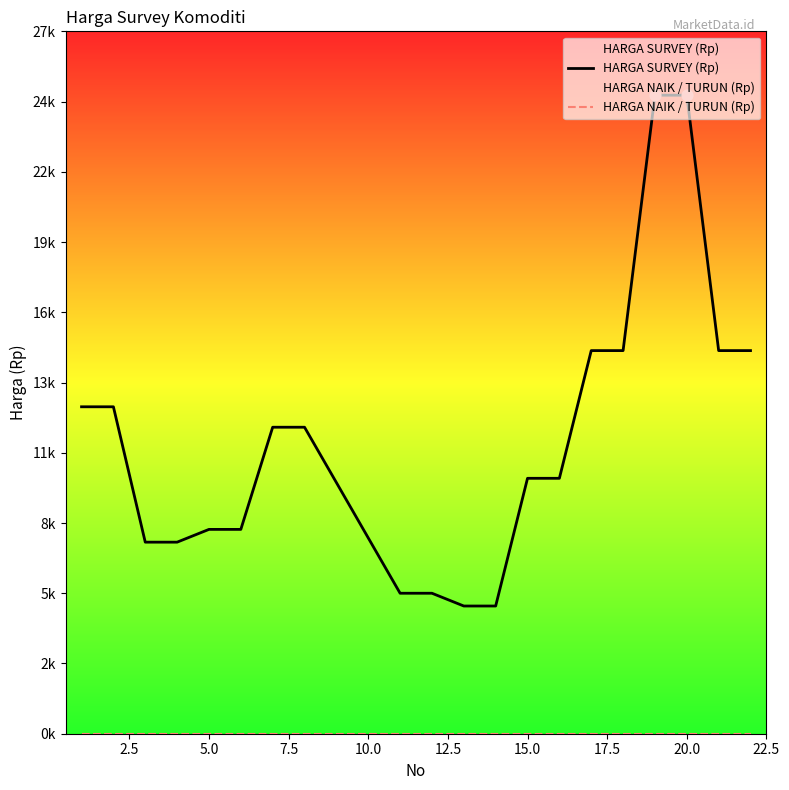

Is the value of HARGA NAIK / TURUN (Rp) at 19 greater than the value of HARGA SURVEY (Rp) at 10.0?

No